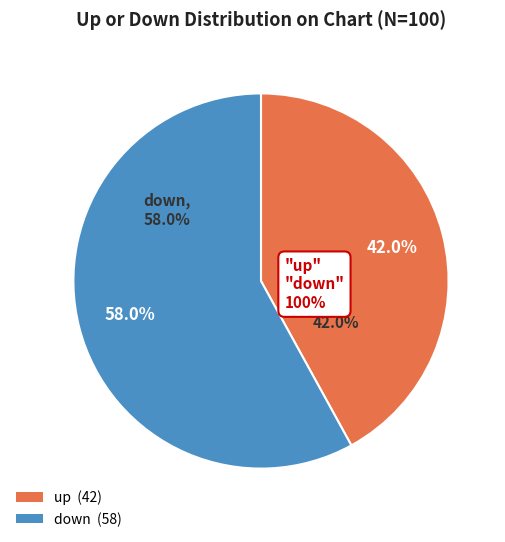

Is it true that down is 68% of the pie?

False